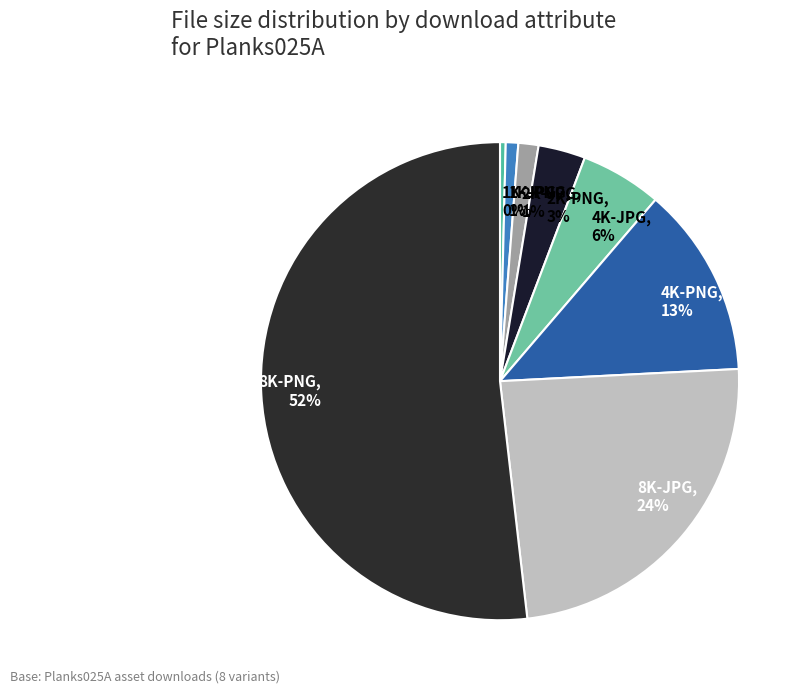

To the nearest percent, what percentage of the pie is 2K-JPG?

1%